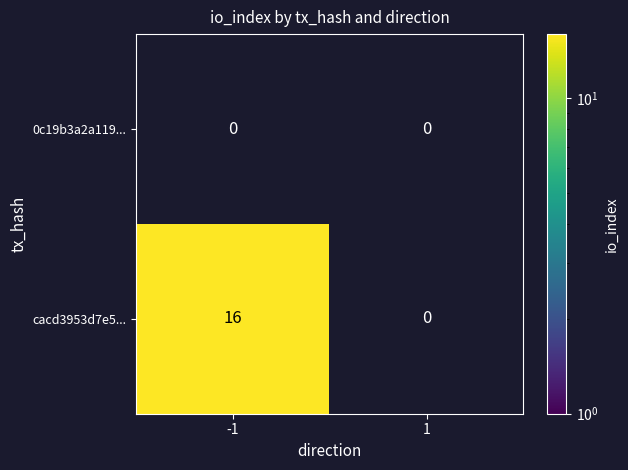

The cacd3953d7e5... series shows 25 at -1. True or false?

False